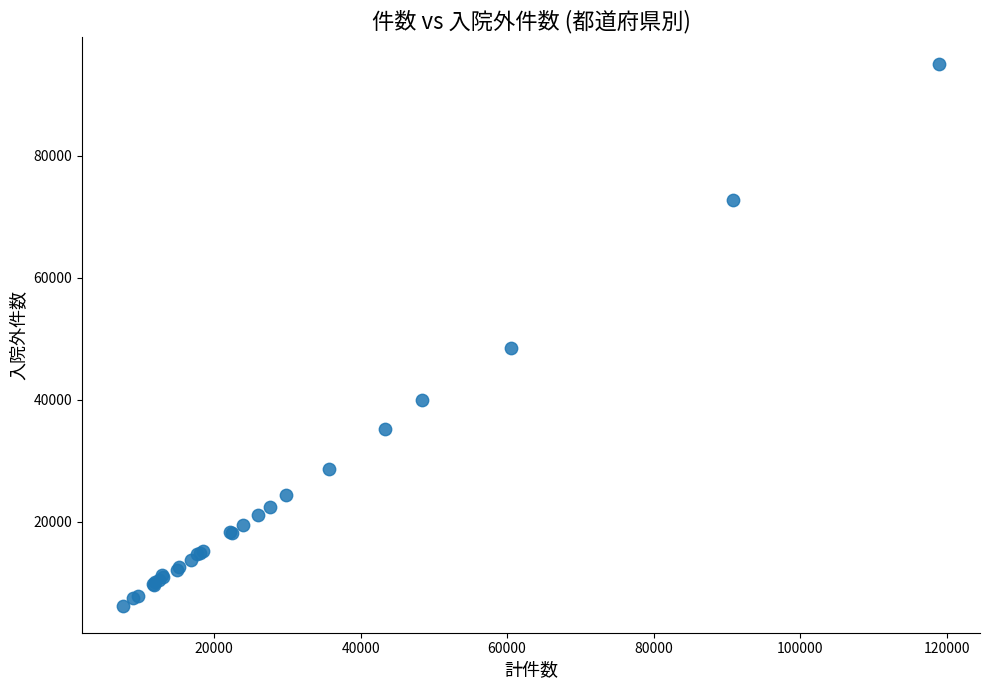

What Y value in the scatter plot is closest to 50653?

48504